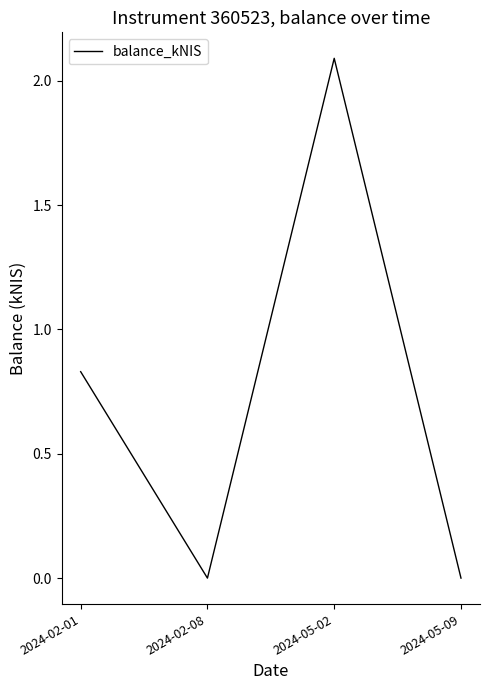

The value at 2024-02-08 is 0.7. True or false?

False